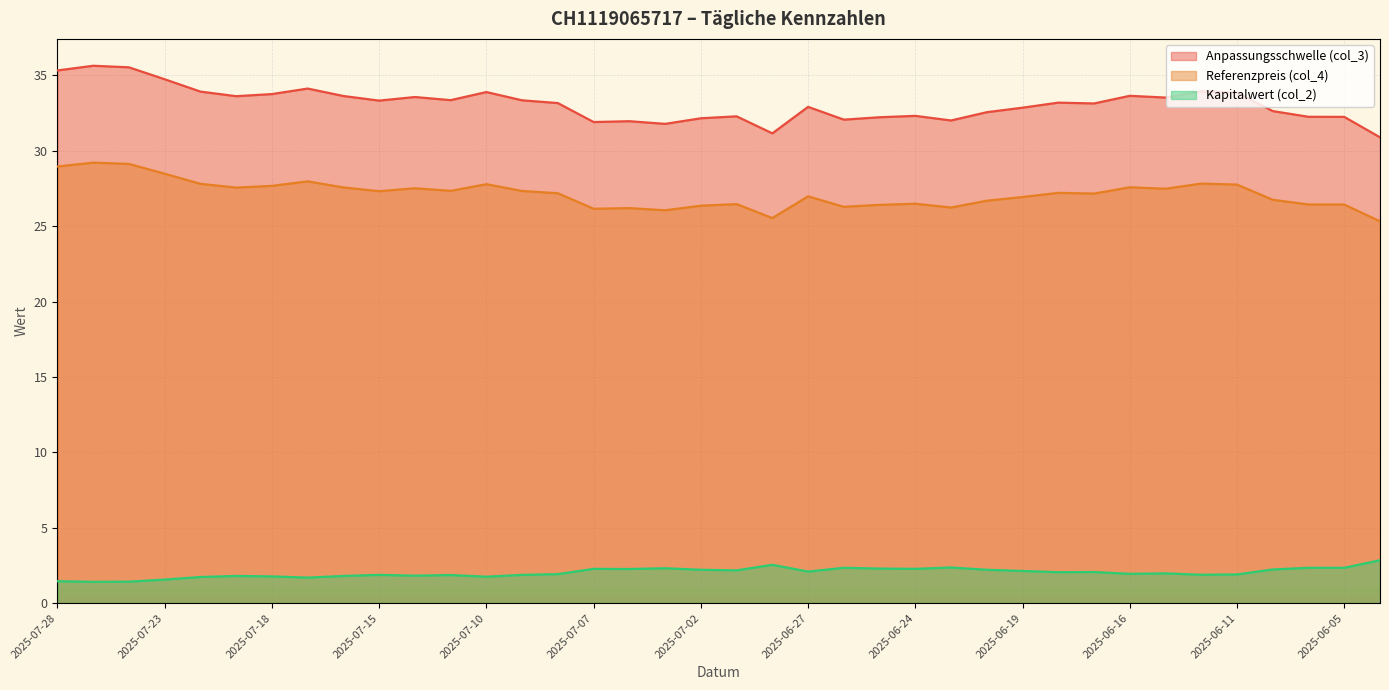

What is the spread (max minus min) of values at 2025-07-01?

30.1